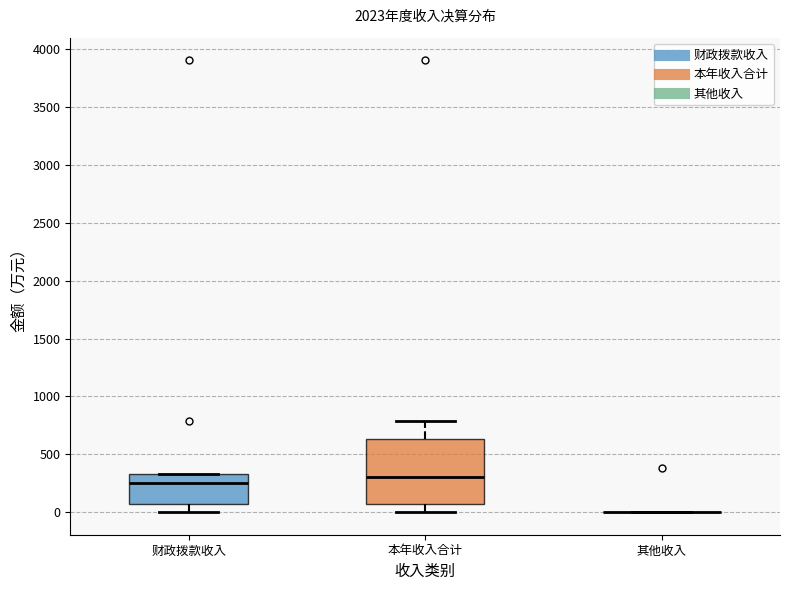

Where is the upper edge of the box for 本年收入合计 on the y-axis? The values are not printed on the chart, so give them approximately, as read against the axis.

650